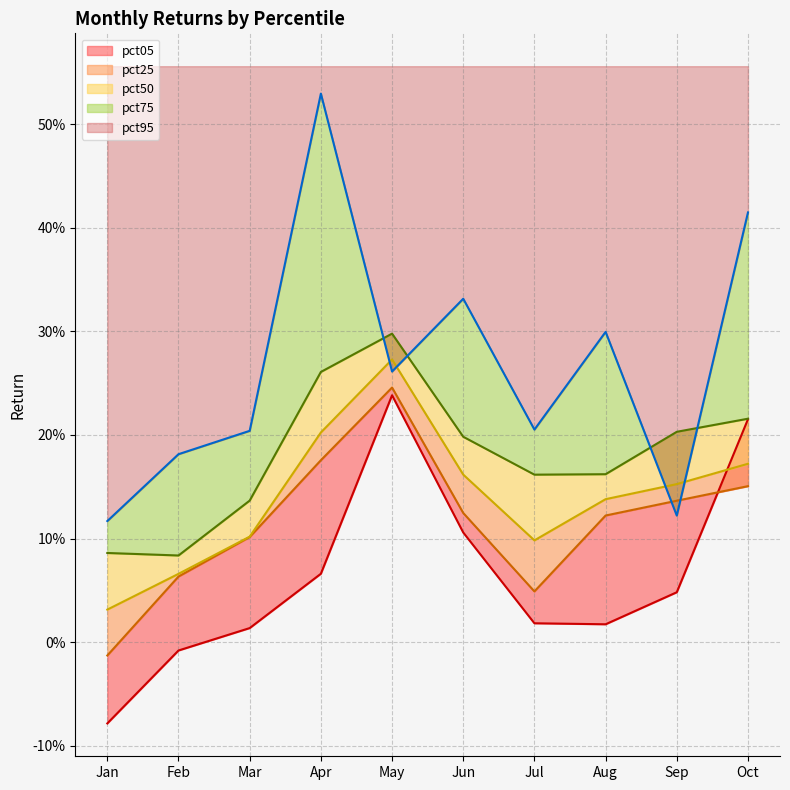

Which series has the largest total across all categories?

pct95